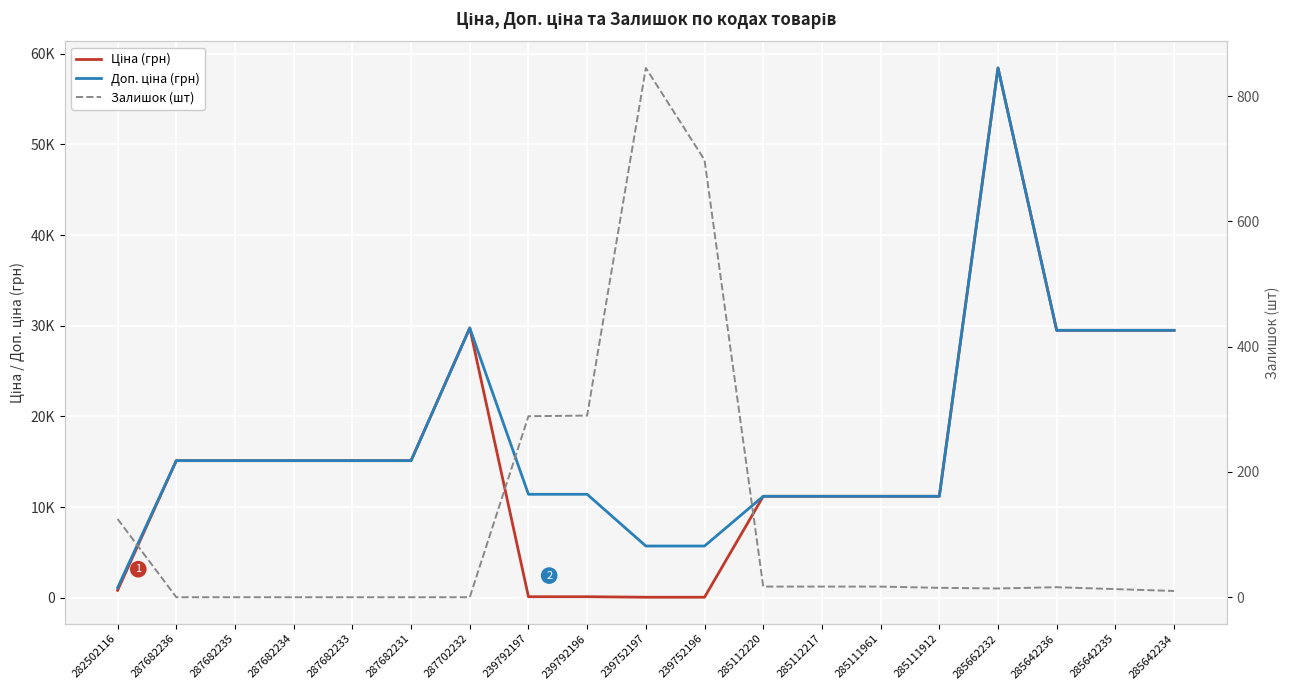

What is the sum of all Залишок (шт) values?

2366.0